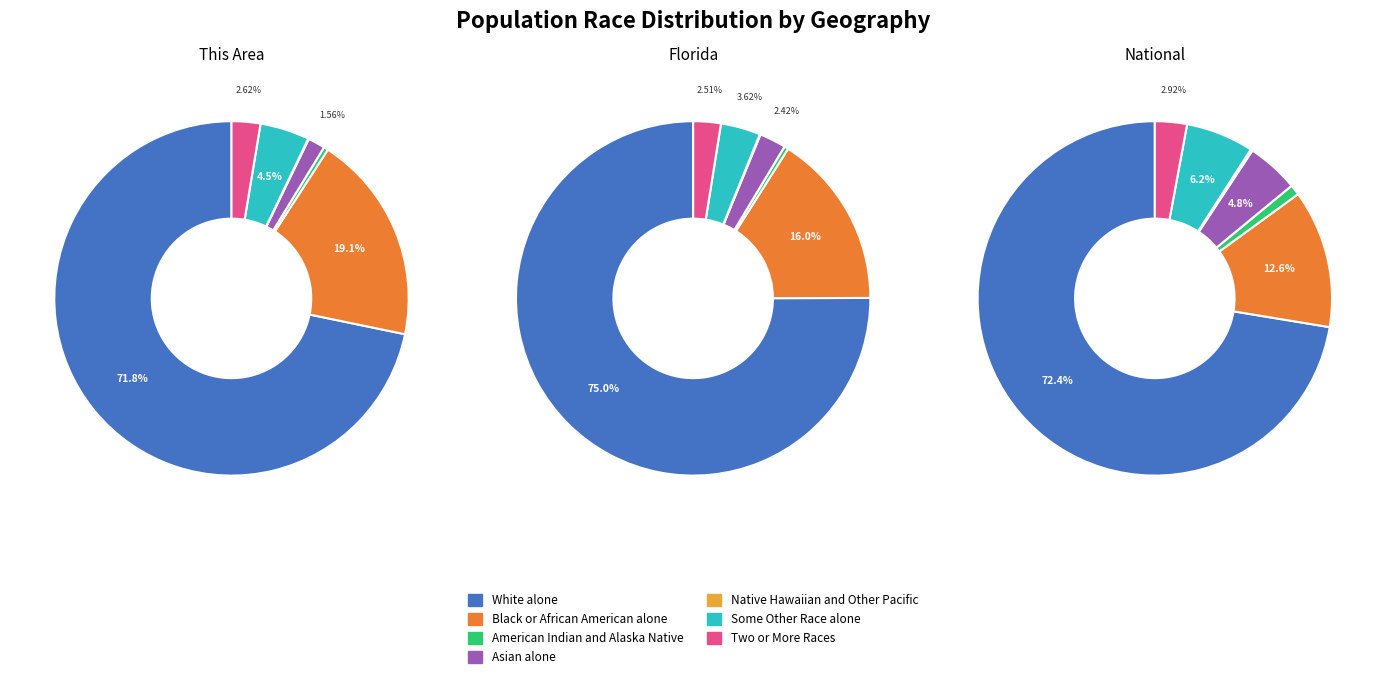

Does Two or More Races represent more than half of the total?

No